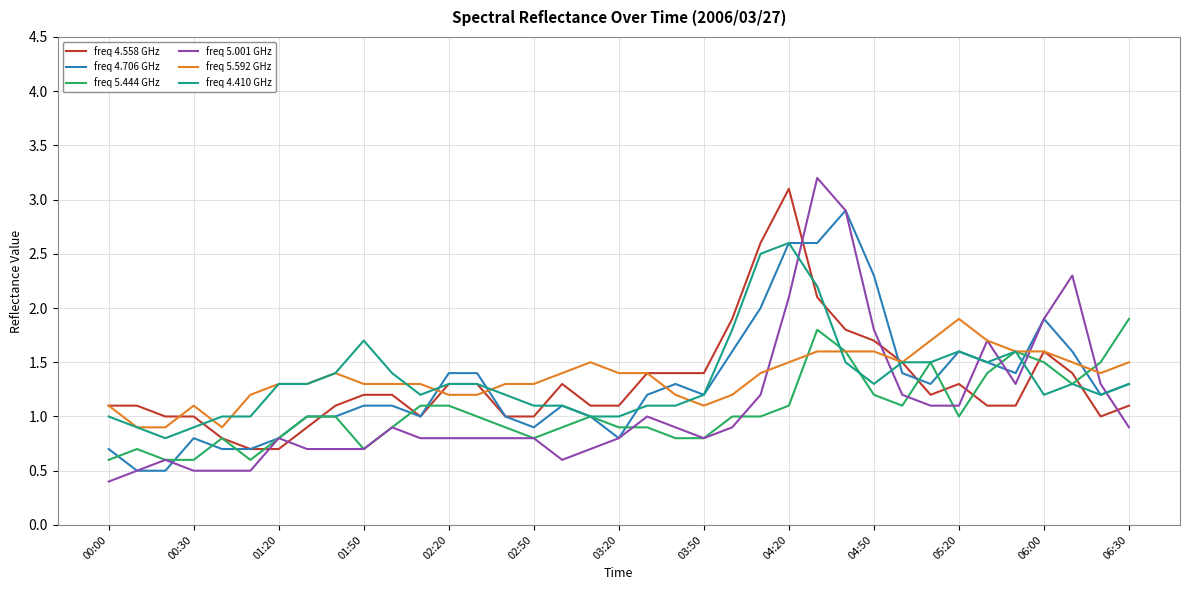

Reading left to right, extract all data points from this chart.

freq 4.558 GHz: 1.1	1.1	1.0	1.0	0.8	0.7	0.7	0.9	1.1	1.2	1.2	1.0	1.3	1.3	1.0	1.0	1.3	1.1	1.1	1.4	1.4	1.4	1.9	2.6	3.1	2.1	1.8	1.7	1.5	1.2	1.3	1.1	1.1	1.6	1.4	1.0	1.1
freq 4.706 GHz: 0.7	0.5	0.5	0.8	0.7	0.7	0.8	1.0	1.0	1.1	1.1	1.0	1.4	1.4	1.0	0.9	1.1	1.0	0.8	1.2	1.3	1.2	1.6	2.0	2.6	2.6	2.9	2.3	1.4	1.3	1.6	1.5	1.4	1.9	1.6	1.2	1.3
freq 5.444 GHz: 0.6	0.7	0.6	0.6	0.8	0.6	0.8	1.0	1.0	0.7	0.9	1.1	1.1	1.0	0.9	0.8	0.9	1.0	0.9	0.9	0.8	0.8	1.0	1.0	1.1	1.8	1.6	1.2	1.1	1.5	1.0	1.4	1.6	1.5	1.3	1.5	1.9
freq 5.001 GHz: 0.4	0.5	0.6	0.5	0.5	0.5	0.8	0.7	0.7	0.7	0.9	0.8	0.8	0.8	0.8	0.8	0.6	0.7	0.8	1.0	0.9	0.8	0.9	1.2	2.1	3.2	2.9	1.8	1.2	1.1	1.1	1.7	1.3	1.9	2.3	1.3	0.9
freq 5.592 GHz: 1.1	0.9	0.9	1.1	0.9	1.2	1.3	1.3	1.4	1.3	1.3	1.3	1.2	1.2	1.3	1.3	1.4	1.5	1.4	1.4	1.2	1.1	1.2	1.4	1.5	1.6	1.6	1.6	1.5	1.7	1.9	1.7	1.6	1.6	1.5	1.4	1.5
freq 4.410 GHz: 1.0	0.9	0.8	0.9	1.0	1.0	1.3	1.3	1.4	1.7	1.4	1.2	1.3	1.3	1.2	1.1	1.1	1.0	1.0	1.1	1.1	1.2	1.8	2.5	2.6	2.2	1.5	1.3	1.5	1.5	1.6	1.5	1.6	1.2	1.3	1.2	1.3